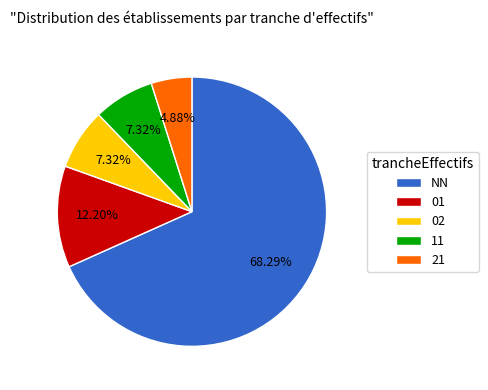

The 11 slice represents 1% of the pie. True or false?

False